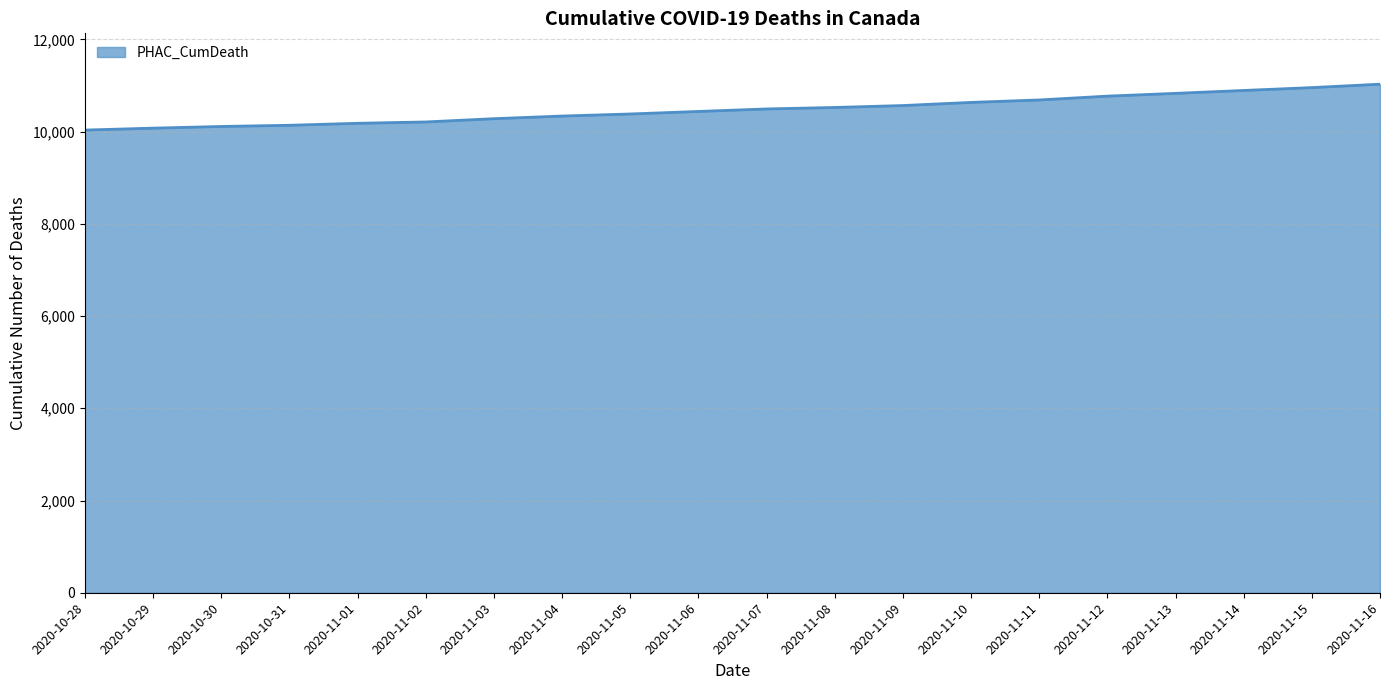

What is the smallest value displayed?

10032